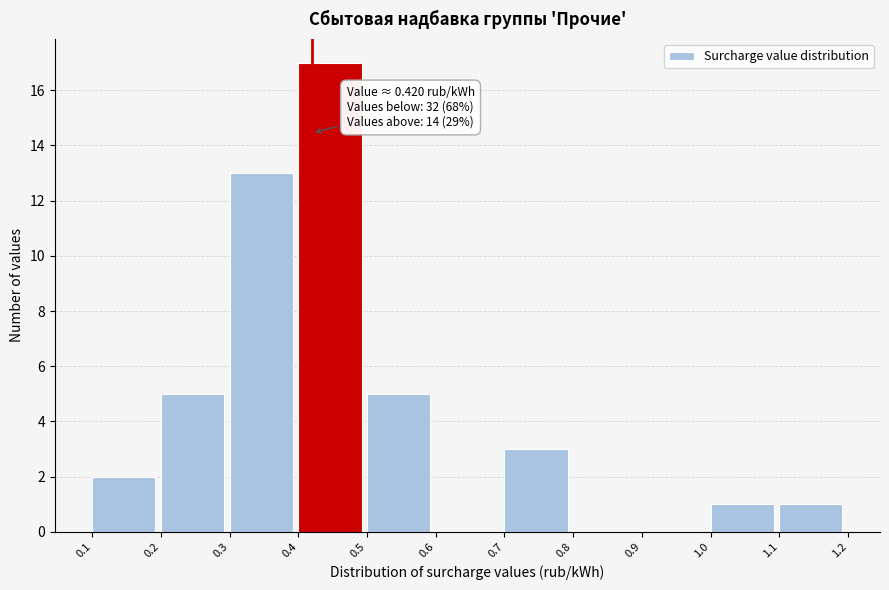

Which range on the x-axis has the tallest bar?

0.4 to 0.5